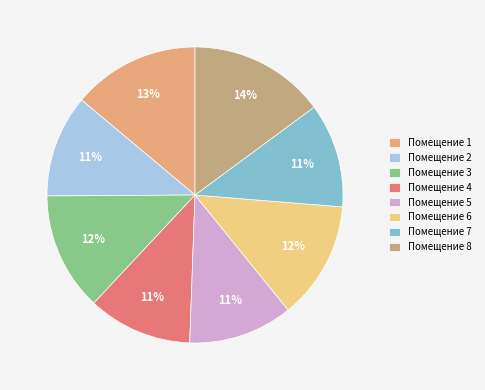

Is 3 the majority of the pie?

No